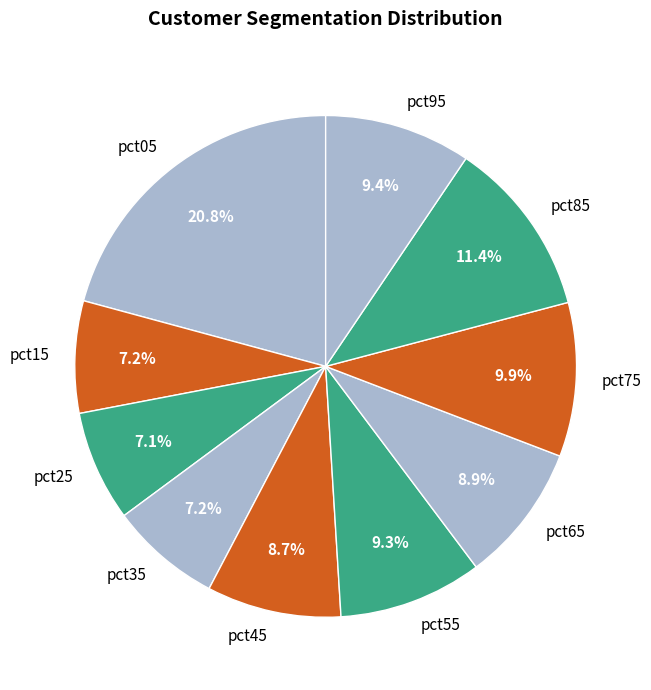

To the nearest percent, what is the average slice percentage?

10%